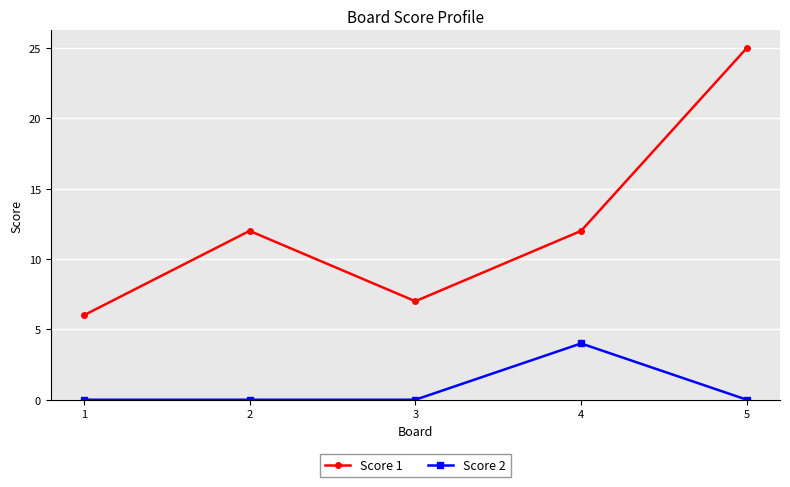

How many interior local peaks does the Score 1 series have?

1